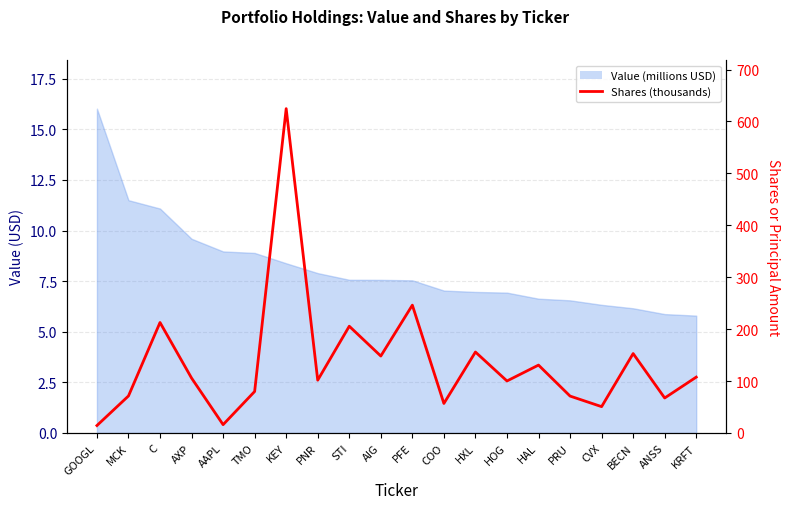

At which category does the data reach its first local valley?

AAPL